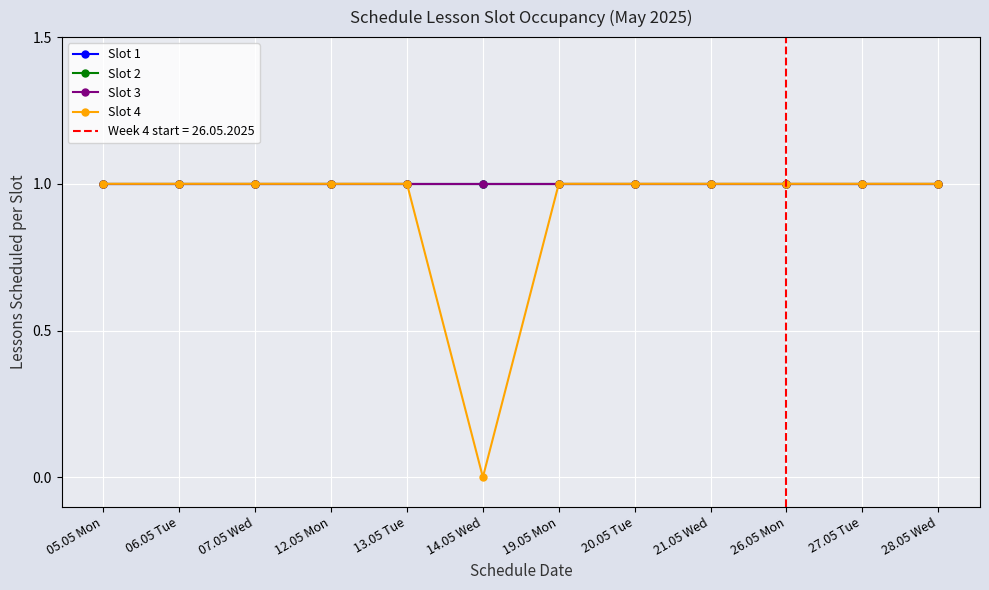

What are all the series names shown in the legend?

Slot 1, Slot 2, Slot 3, Slot 4